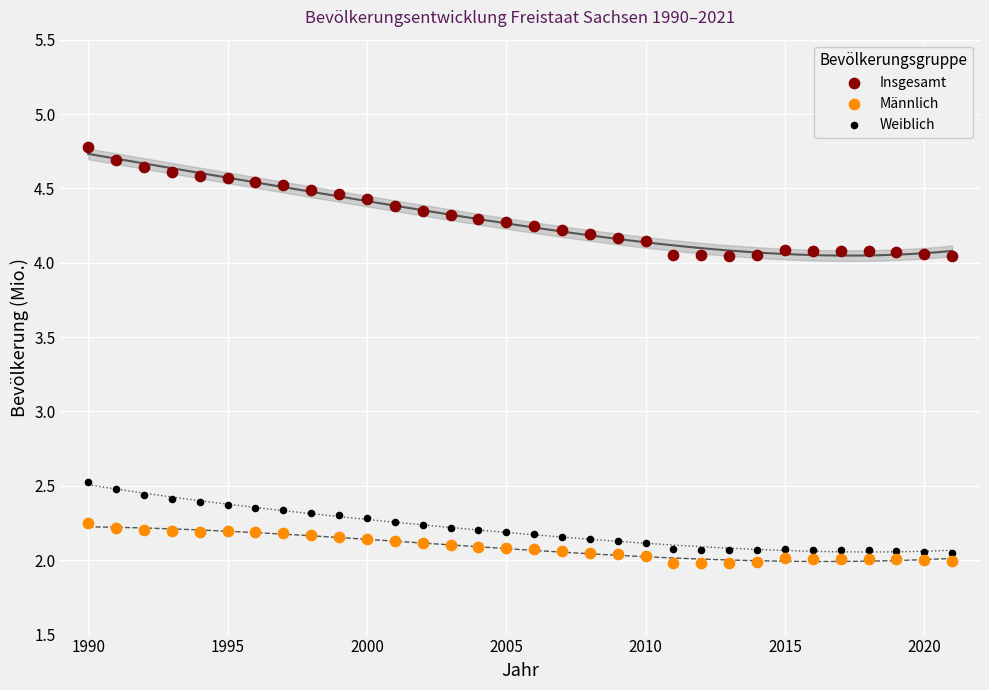

Across all series, what Y value is closest to 3?

2.5